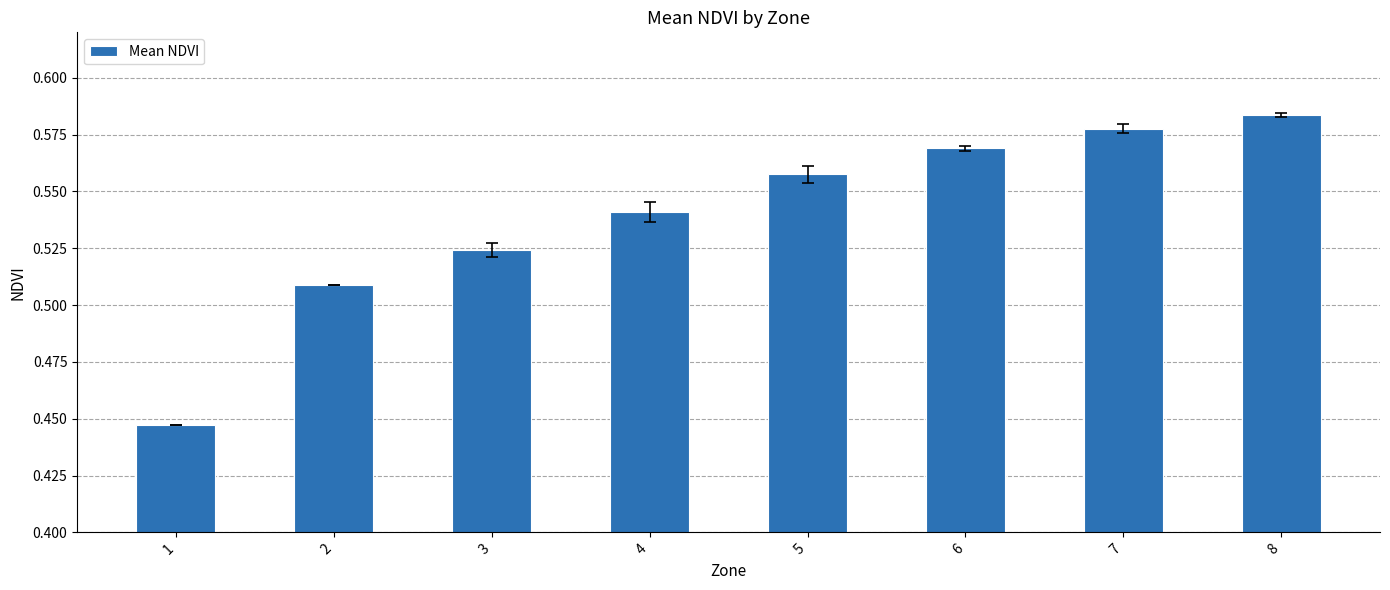

The value at 5 is 0.9. True or false?

False